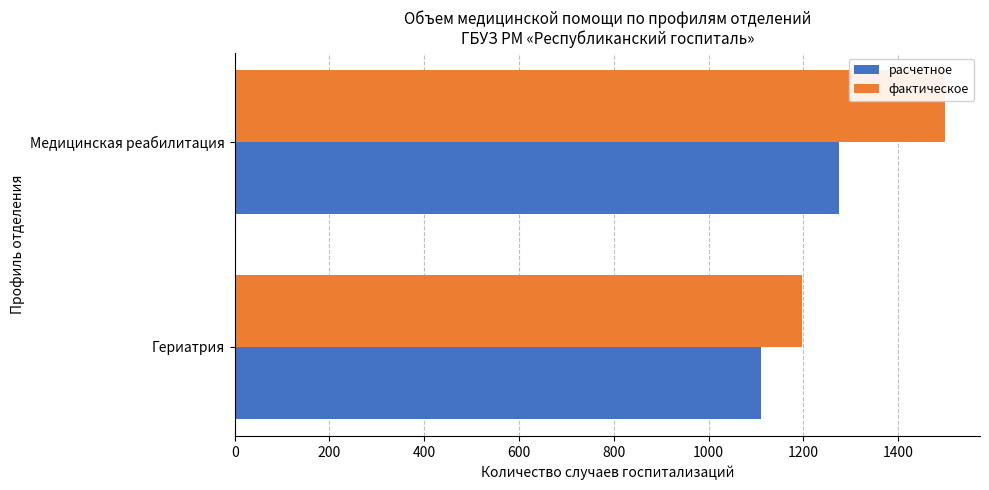

Which series has the widest spread of values?

фактическое